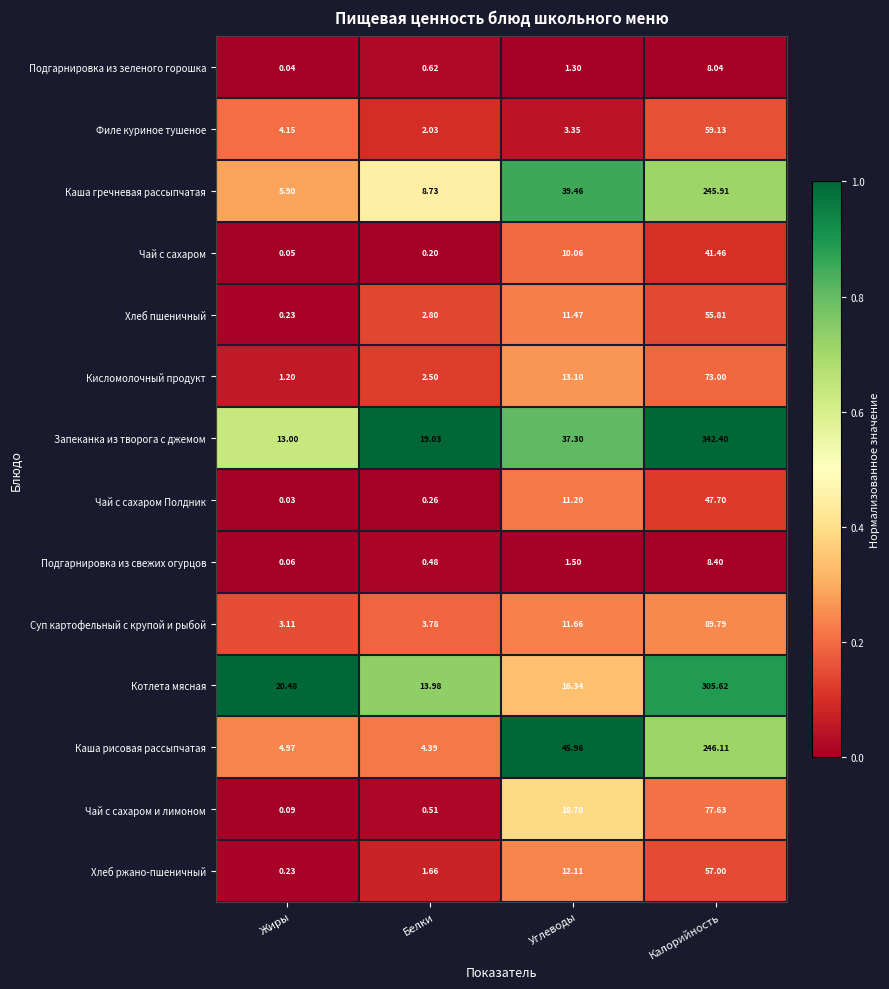

Where does the Суп картофельный с крупой и рыбой series first go above 11?

Углеводы